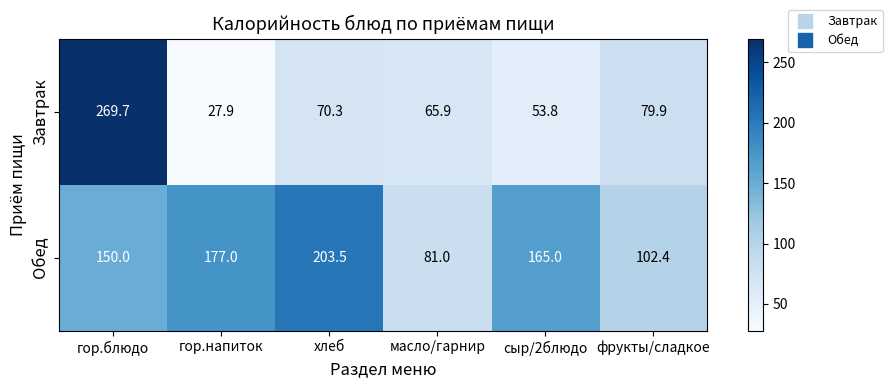

Count the number of categories in the chart.

6